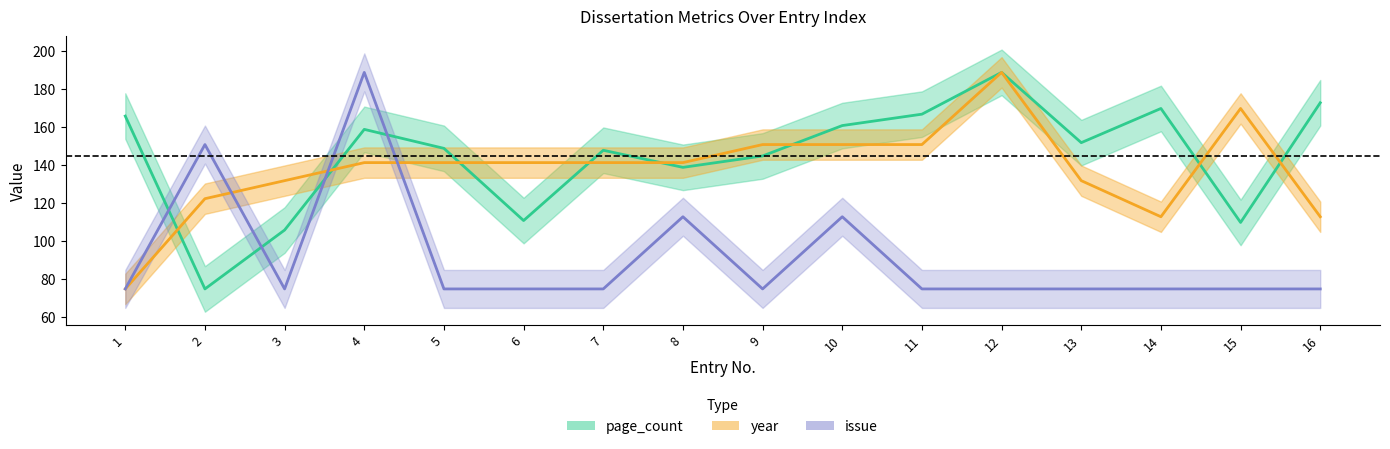

Is it true that issue equals 75.0 at 1?

True